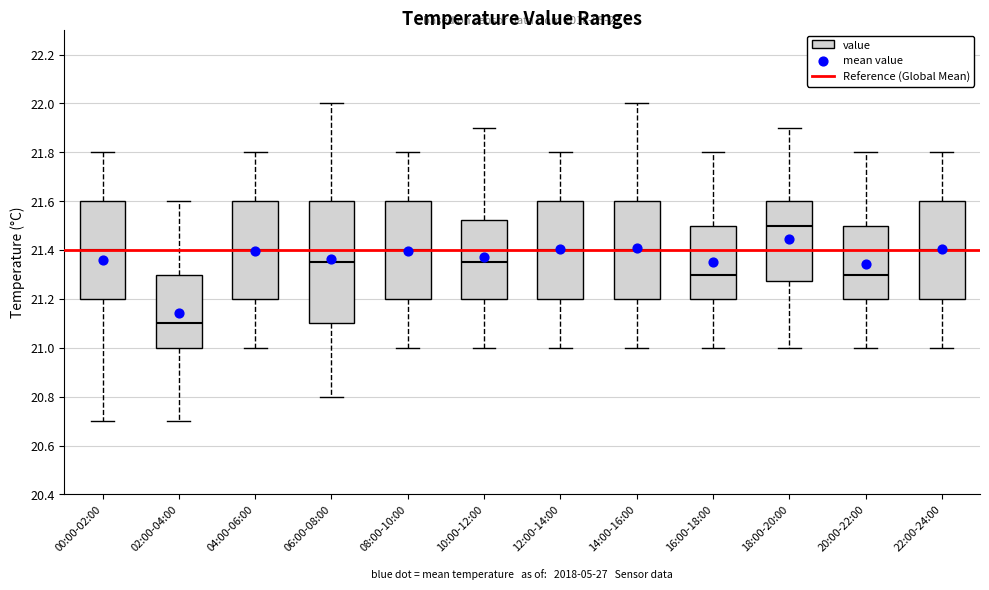

Which box has the highest median line?

18:00-20:00